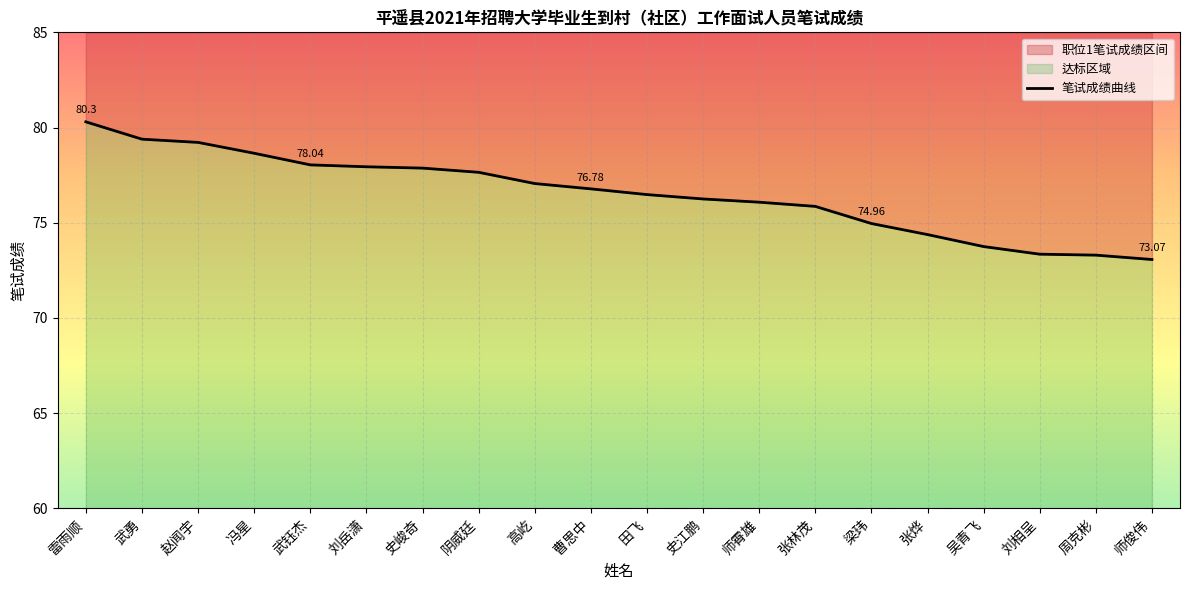

Where is the data nearest to the value 76?

师霄雄